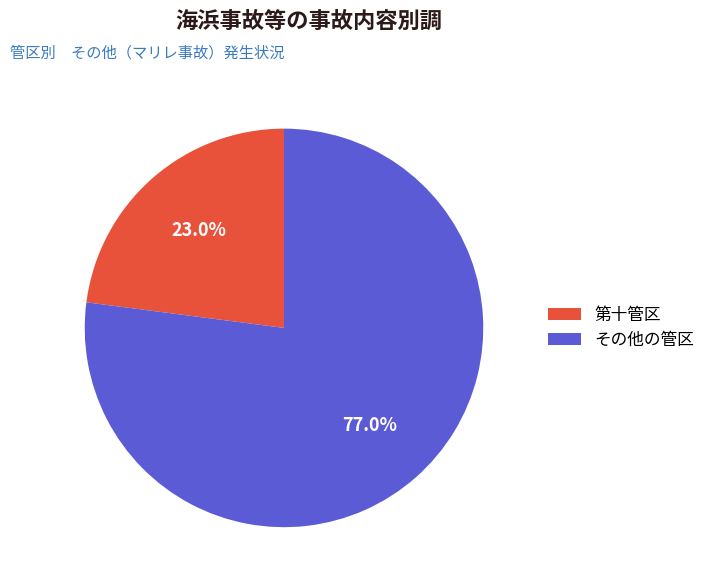

Which has a higher value, その他の管区 or 第十管区?

その他の管区